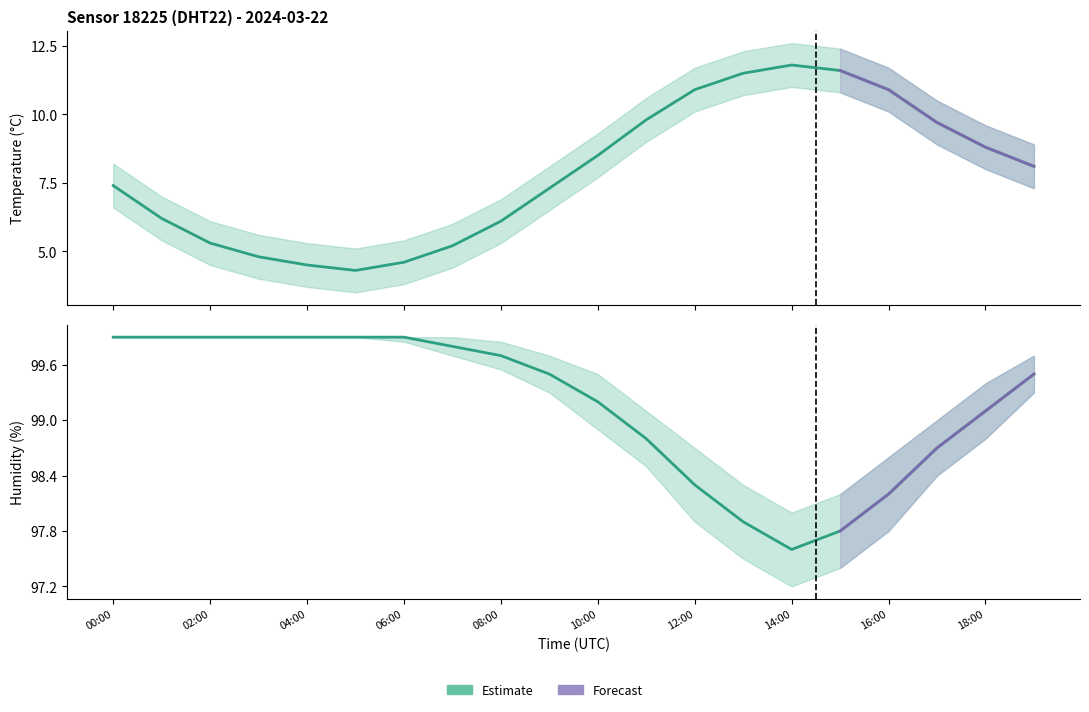

Rank the series by their maximum value, from lowest to highest.

temperature_lower, temperature, temperature_upper, humidity, humidity_upper, humidity_lower